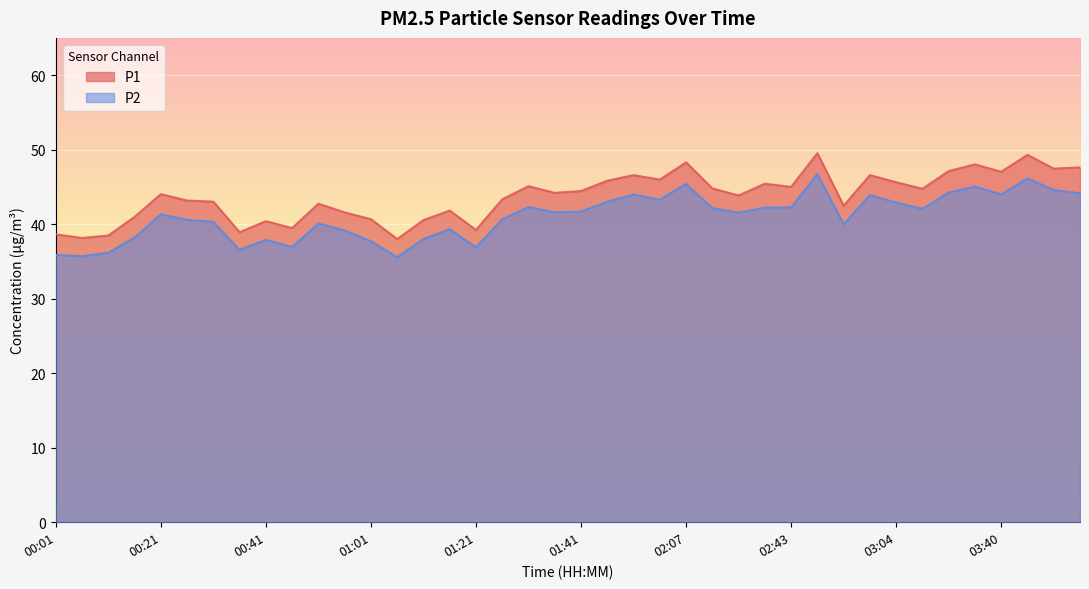

How many lines are shown in the chart?

2